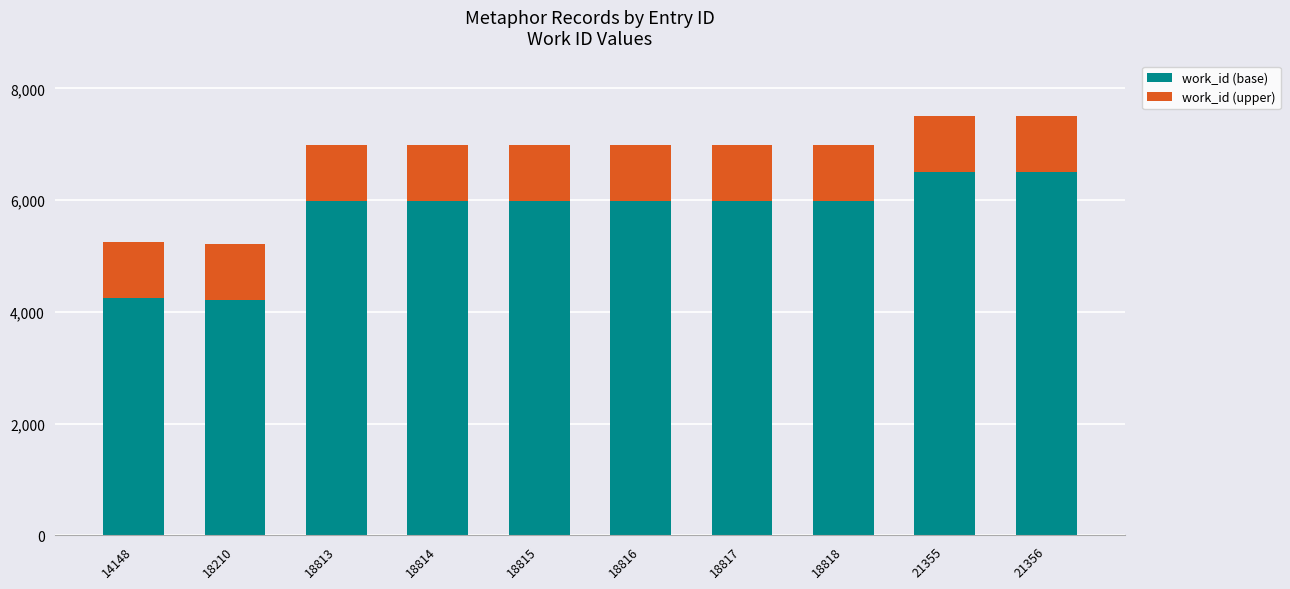

What is the total value across all series at 18816?

6982